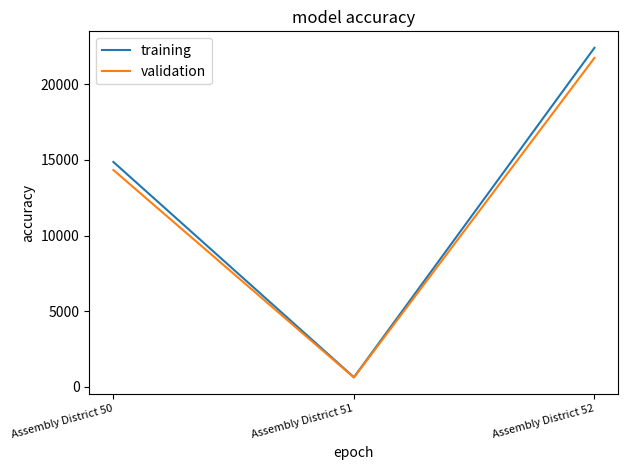

What is the lowest value of the validation series?

614